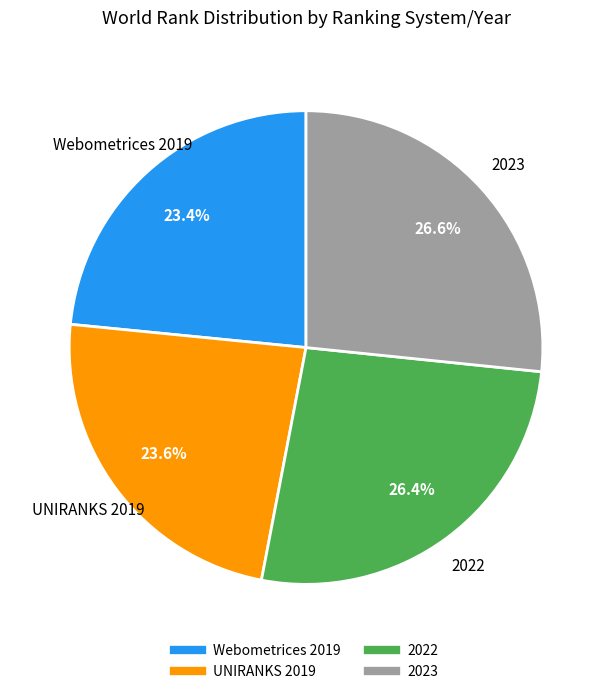

What is the ratio of the value at Webometrices 2019 to the value at 2023?

0.9